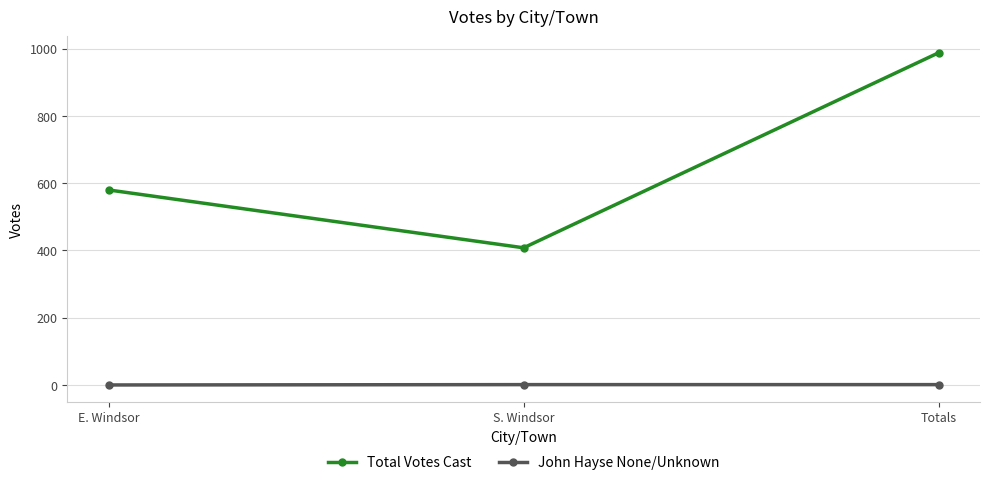

True or false: John Hayse None/Unknown has a value of 1 at Totals.

True